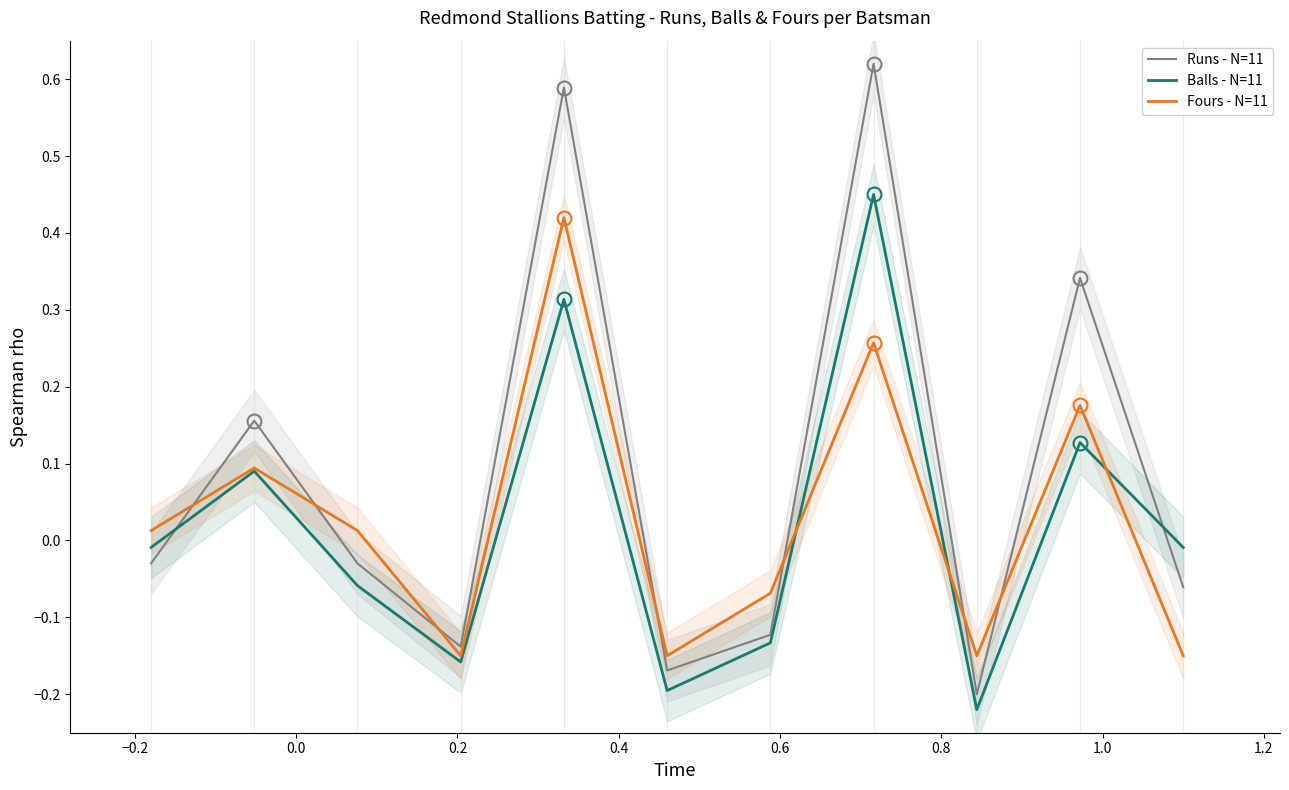

True or false: Fours - N=11 and Runs - N=11 cross at least once.

True